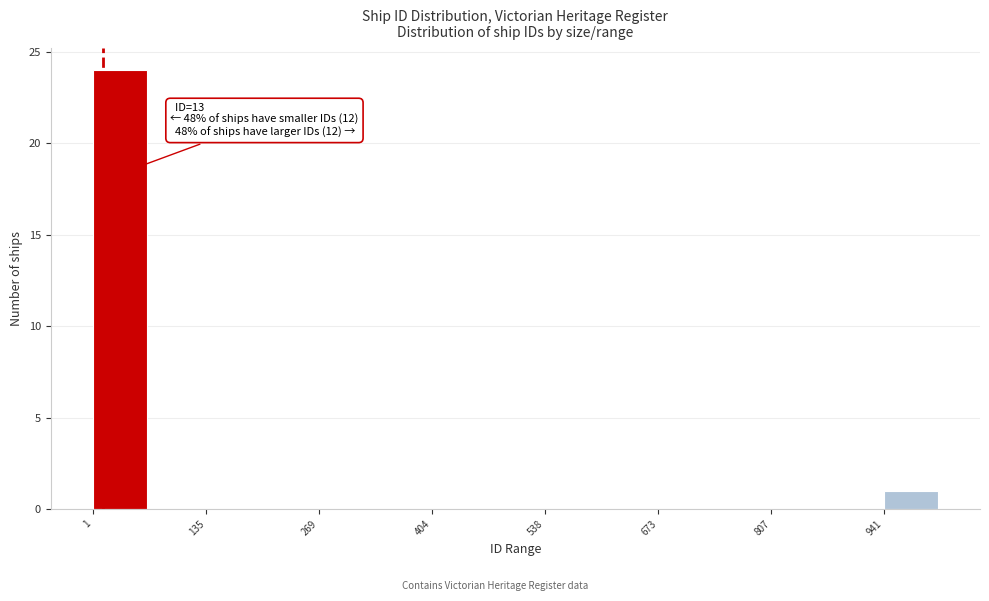

Read against the x-axis, roughly where is the centre of the tallest bar?

40